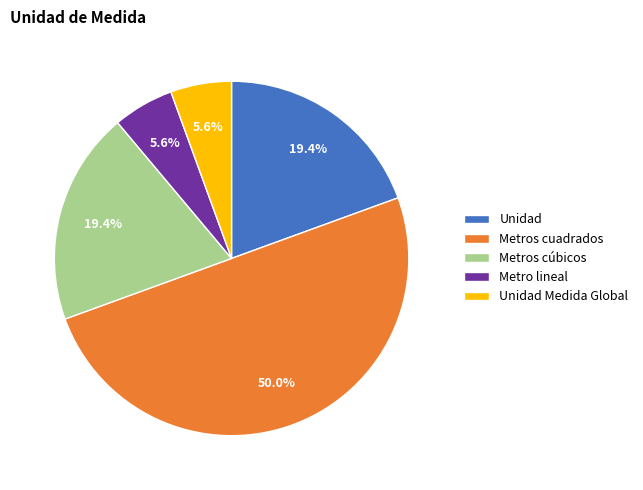

True or false: Metros cúbicos accounts for 12% of the total.

False